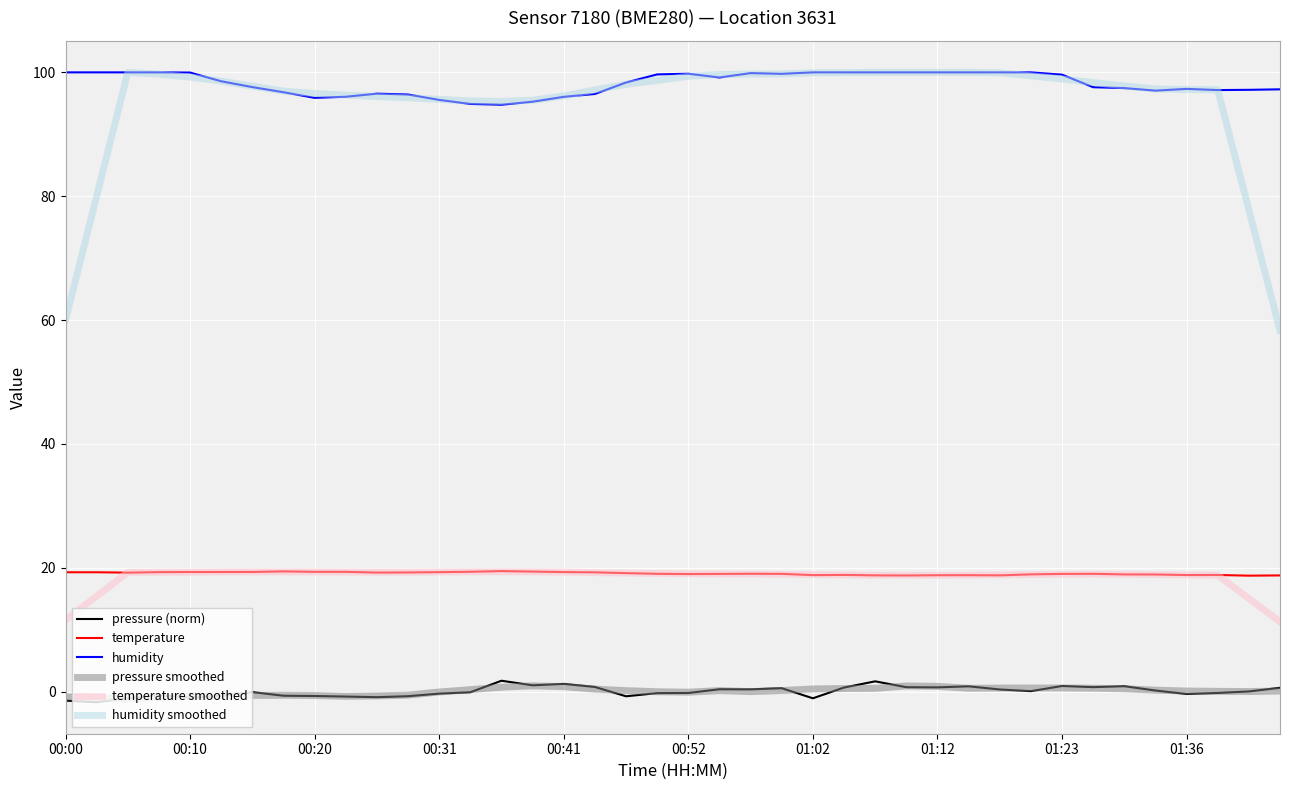

Which series has the widest spread of values?

humidity smoothed